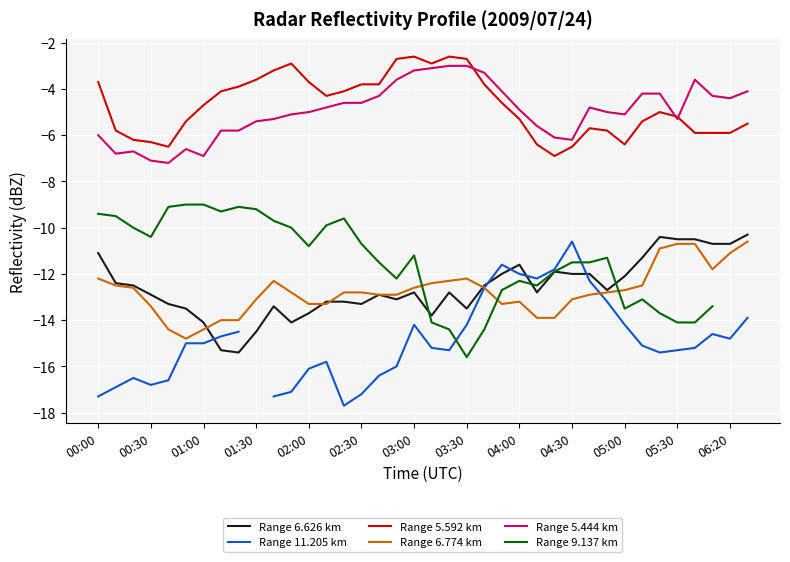

What position from the left is 13?

14